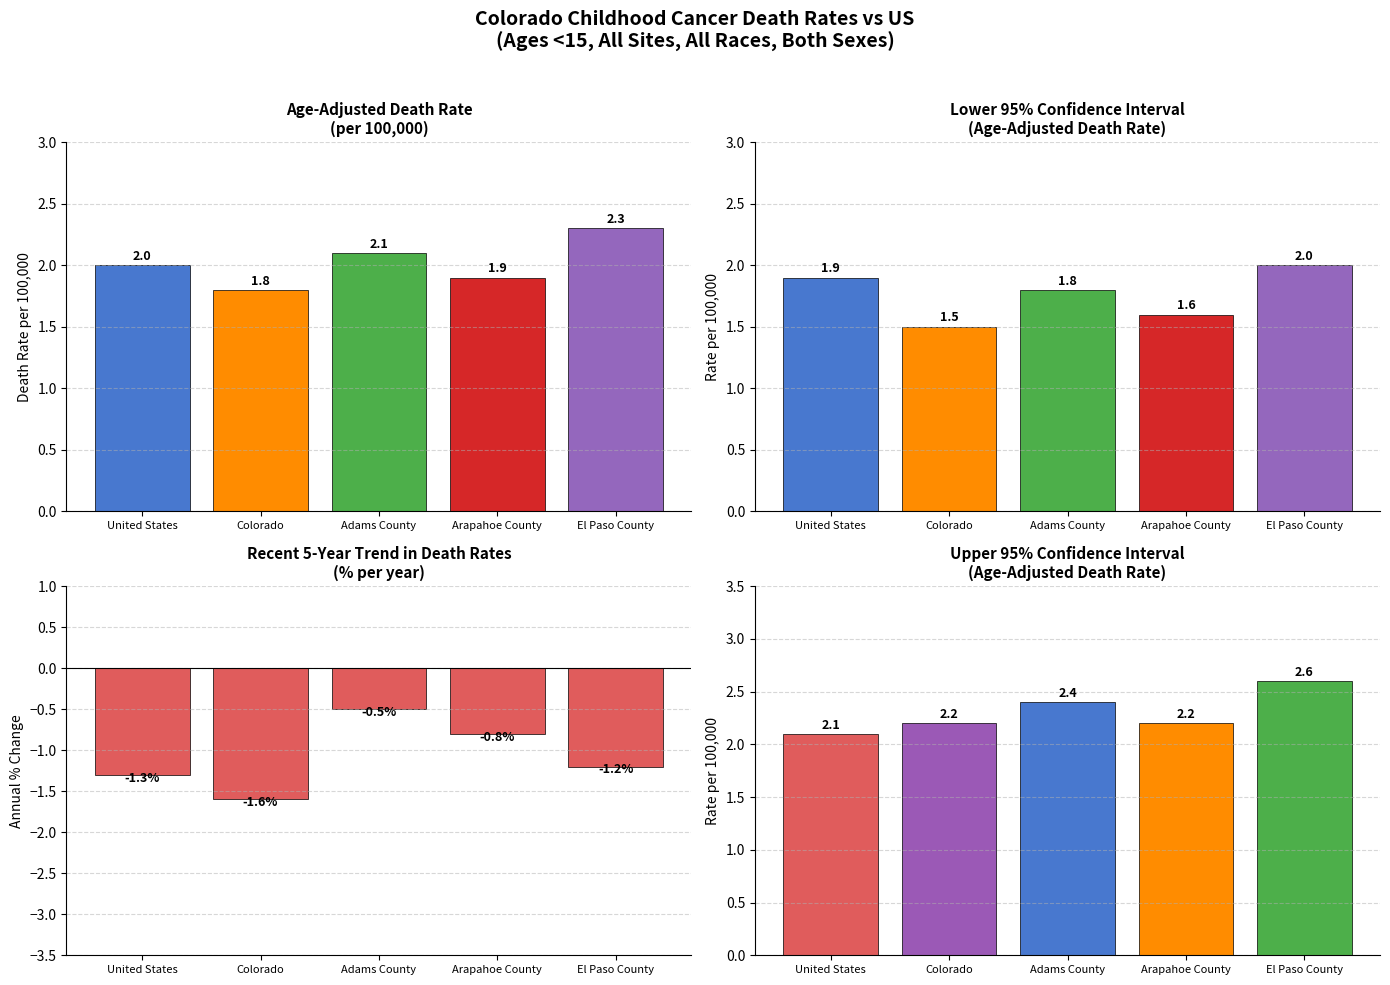

Is the value of Recent 5-Year Trend at El Paso County greater than the value of Upper 95% CI at El Paso County?

No